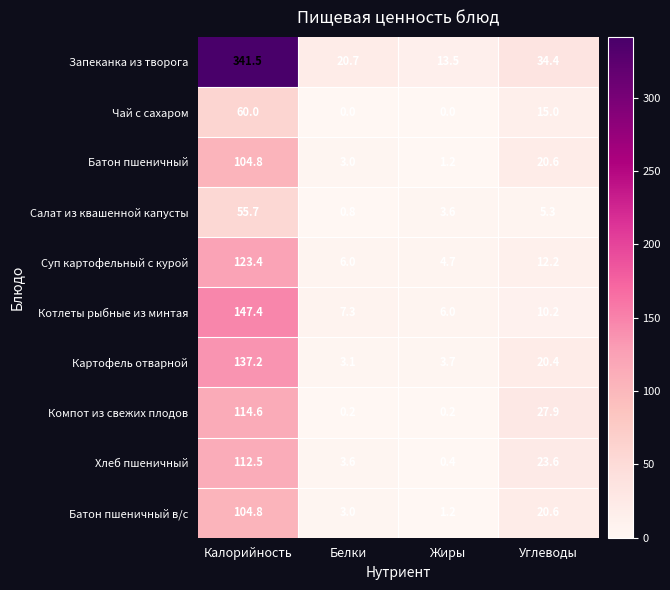

The Суп картофельный с курой series shows 2.5 at Белки. True or false?

False